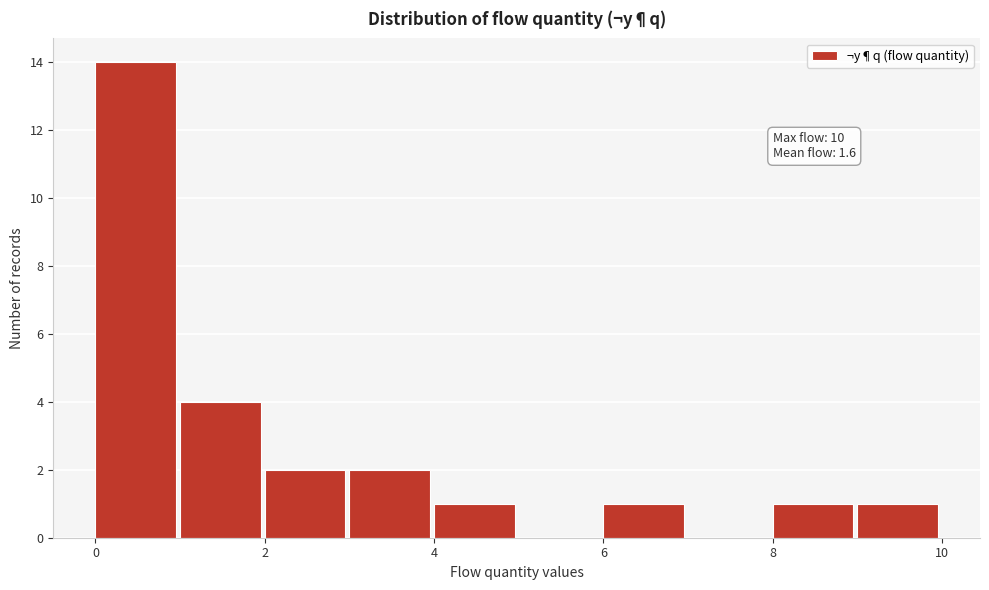

Which range on the x-axis has the tallest bar?

0 to 1